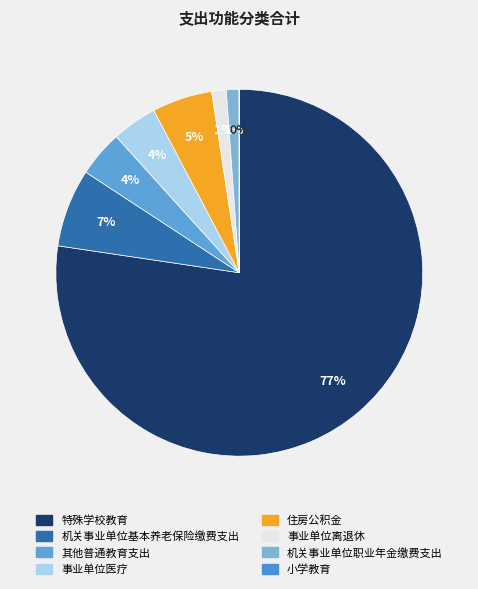

Does 事业单位医疗 represent more than half of the total?

No